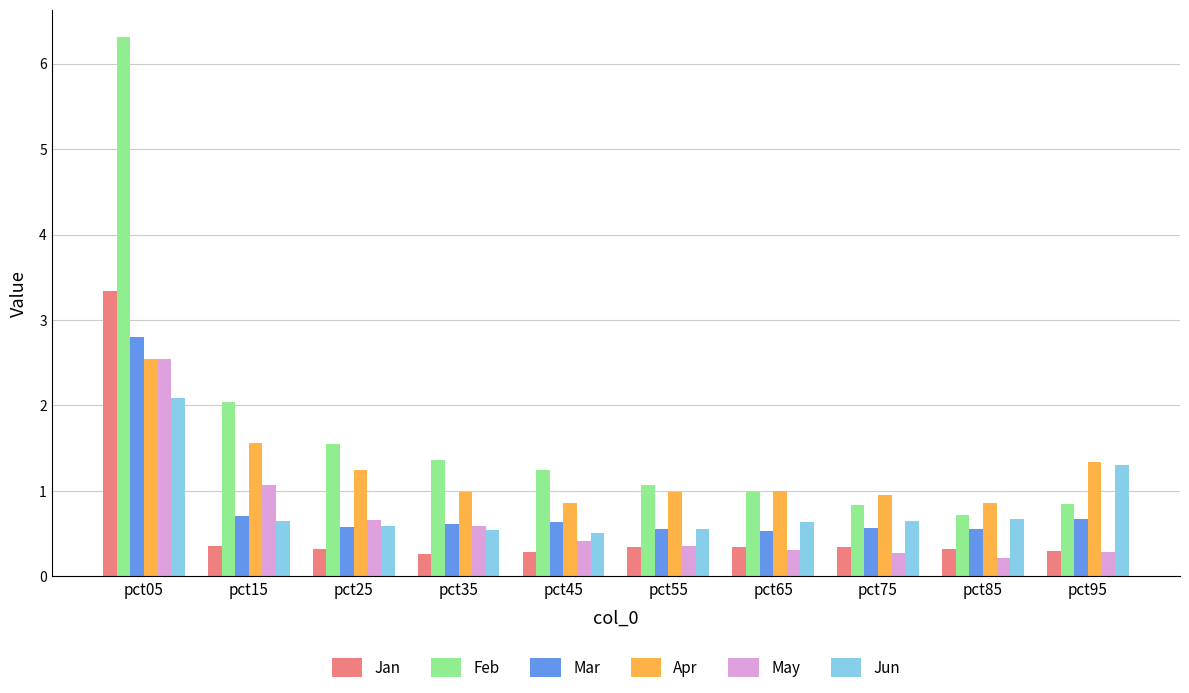

What is the highest value of the Jun series?

2.1